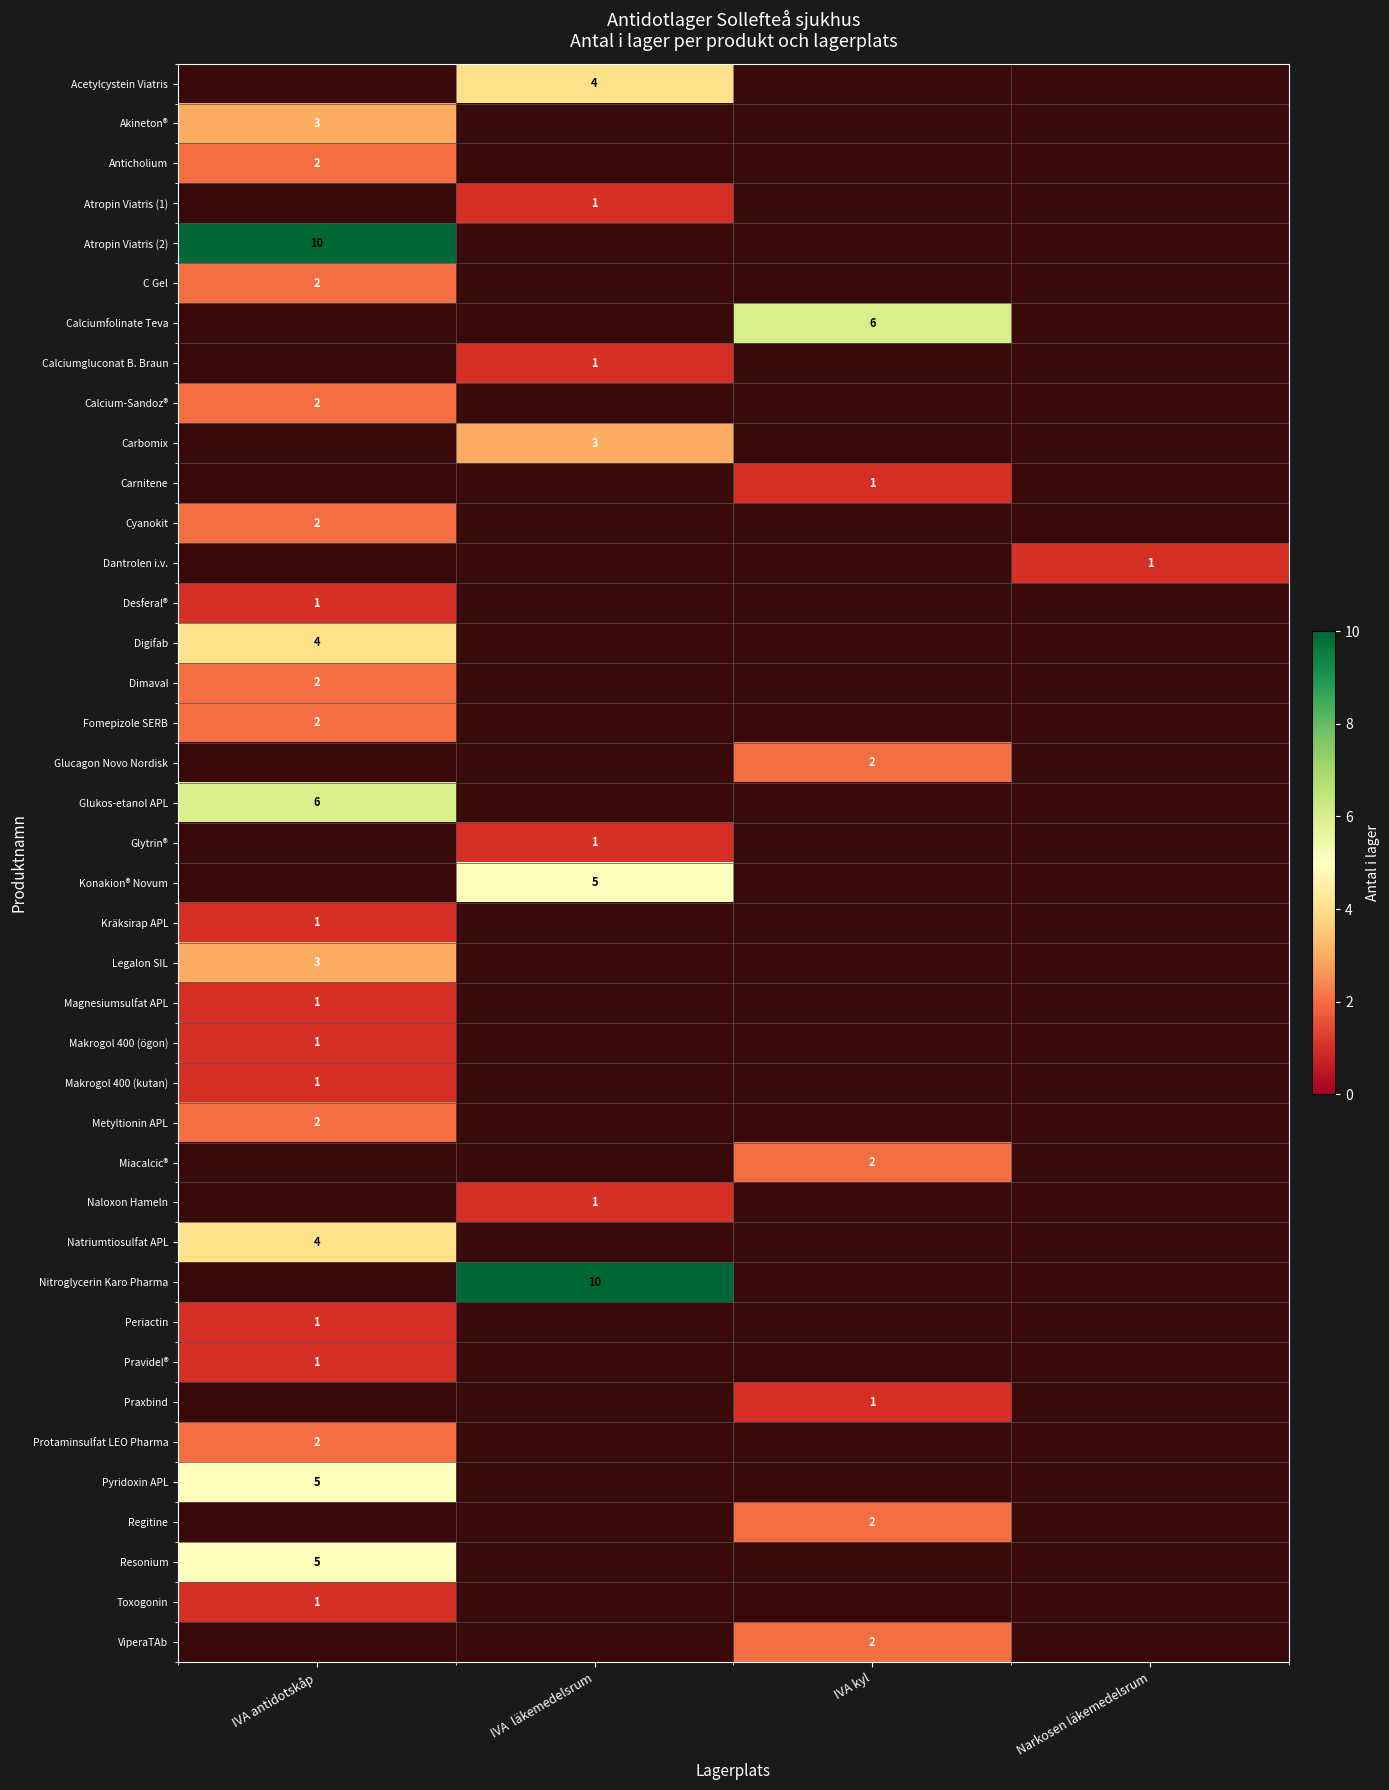

The value of Magnesiumsulfat APL at IVA antidotskåp is 1. True or false?

True